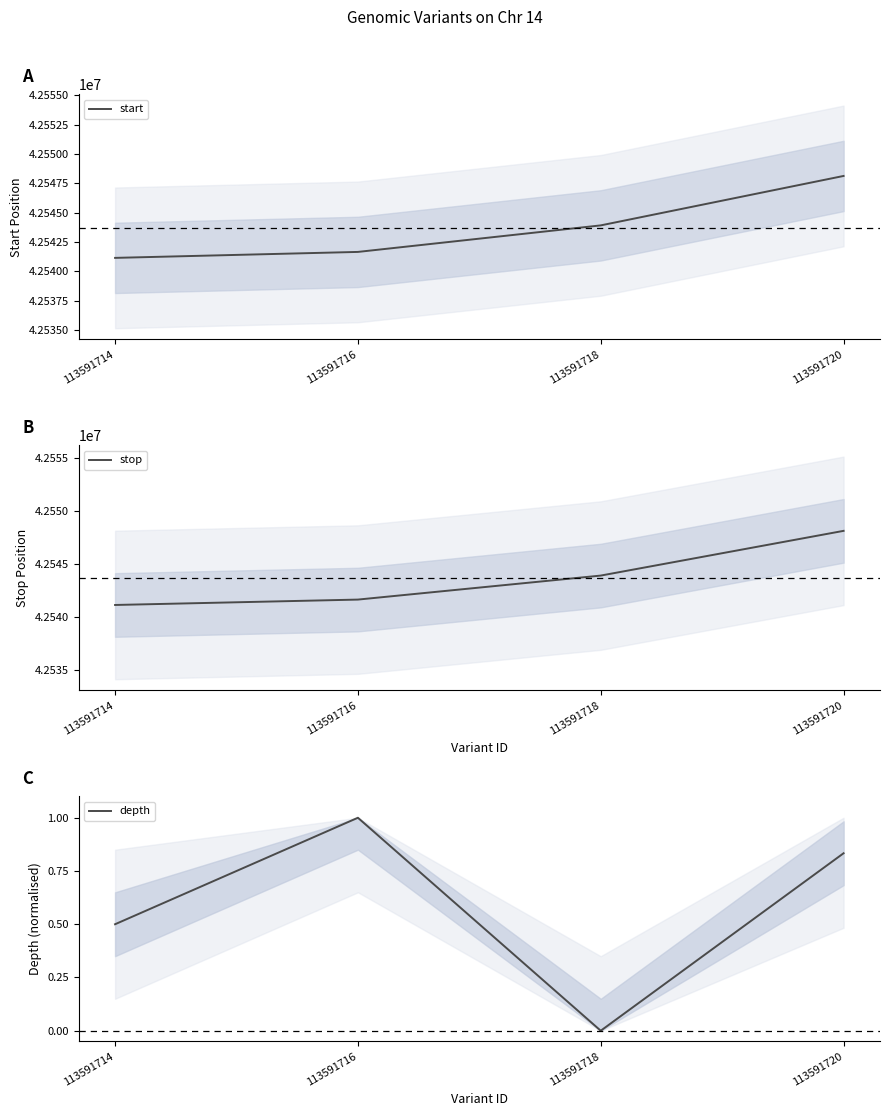

At which category is the sum across all series the highest?

113591720